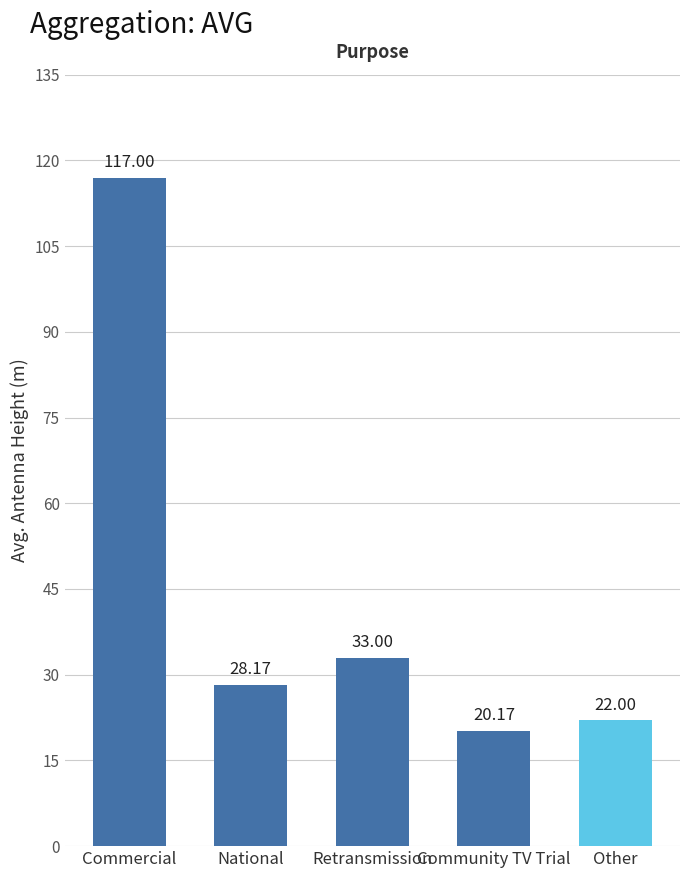

What is the label of the 3rd bar from the right?

Retransmission